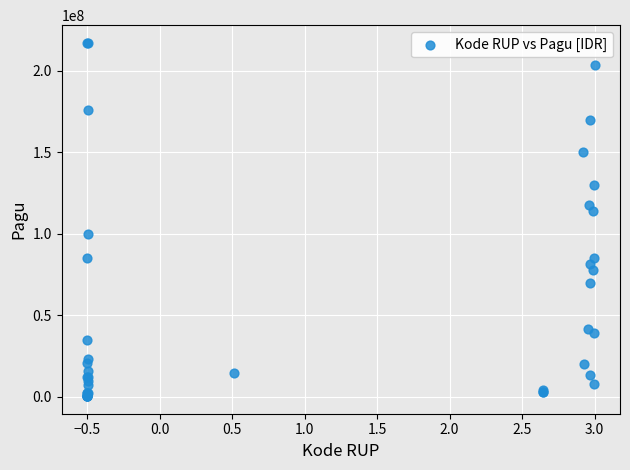

What Y value in the scatter plot is closest to 108830000?

114296000